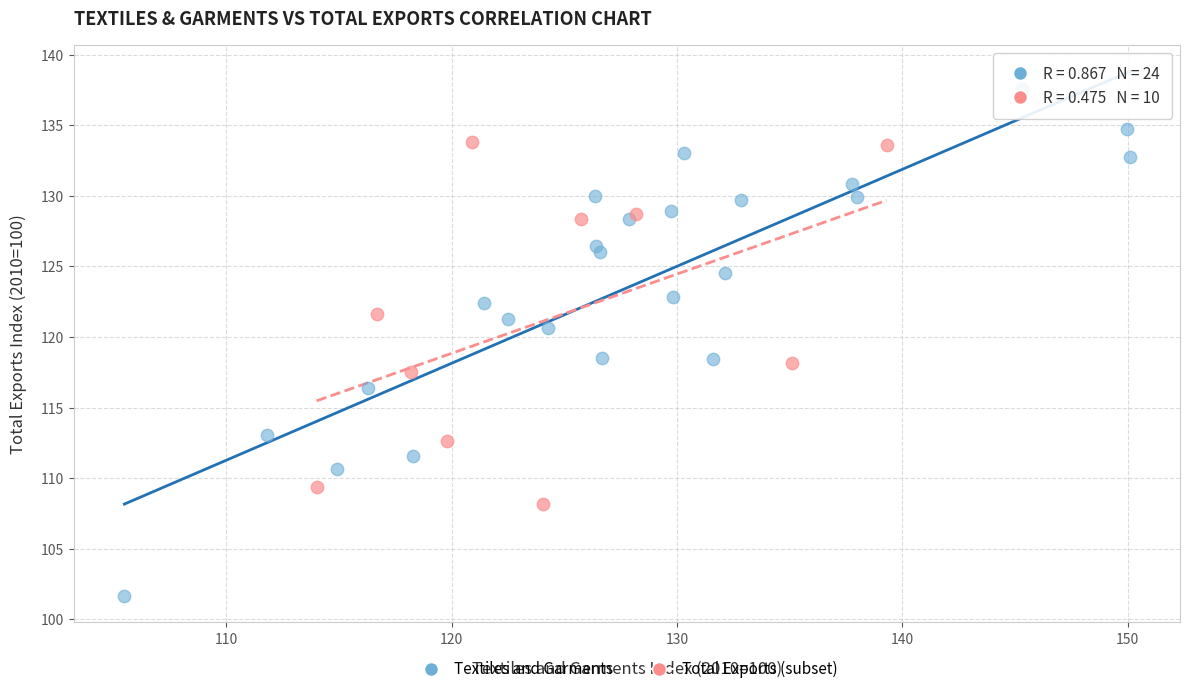

Which series reaches the maximum Y coordinate?

Textiles and Garments